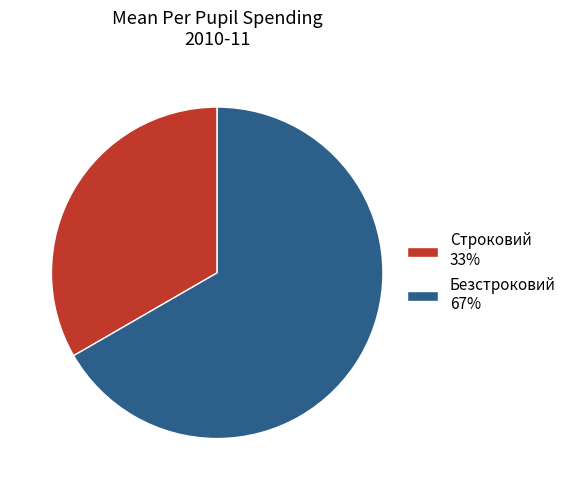

Combined, do Безстроковий and Строковий account for over 50%?

Yes